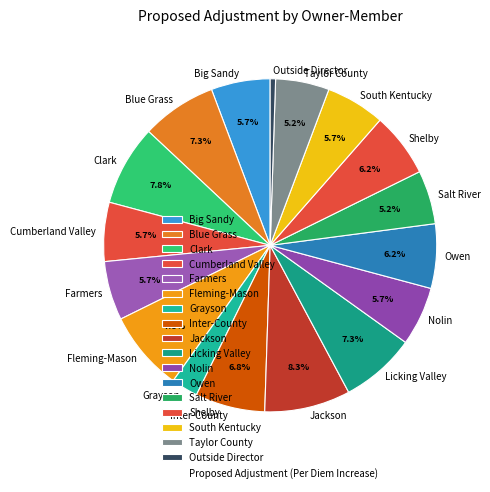

Which slice is the smallest?

Outside Director